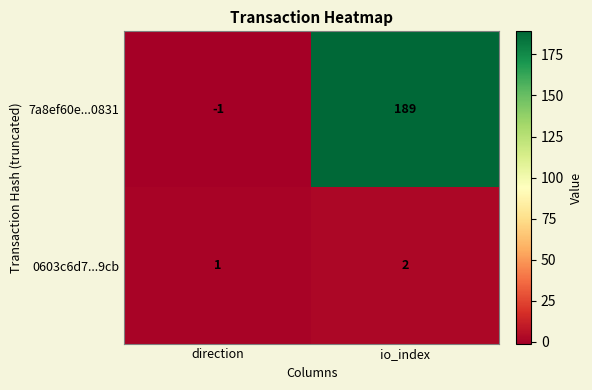

What is the average value of the 7a8ef60e...0831 series?

94